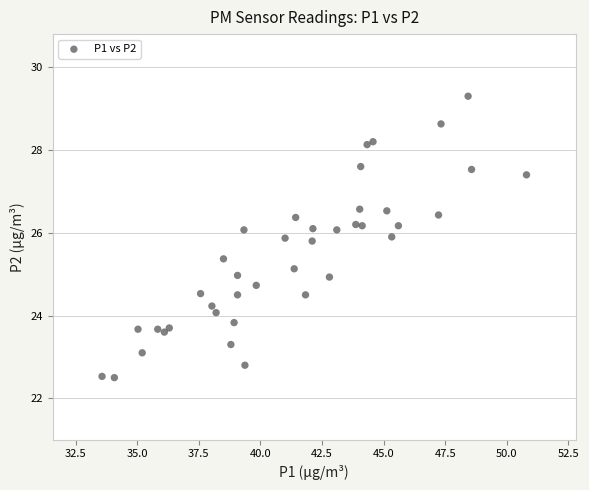

What is the range of Y values (max minus min)?

6.8